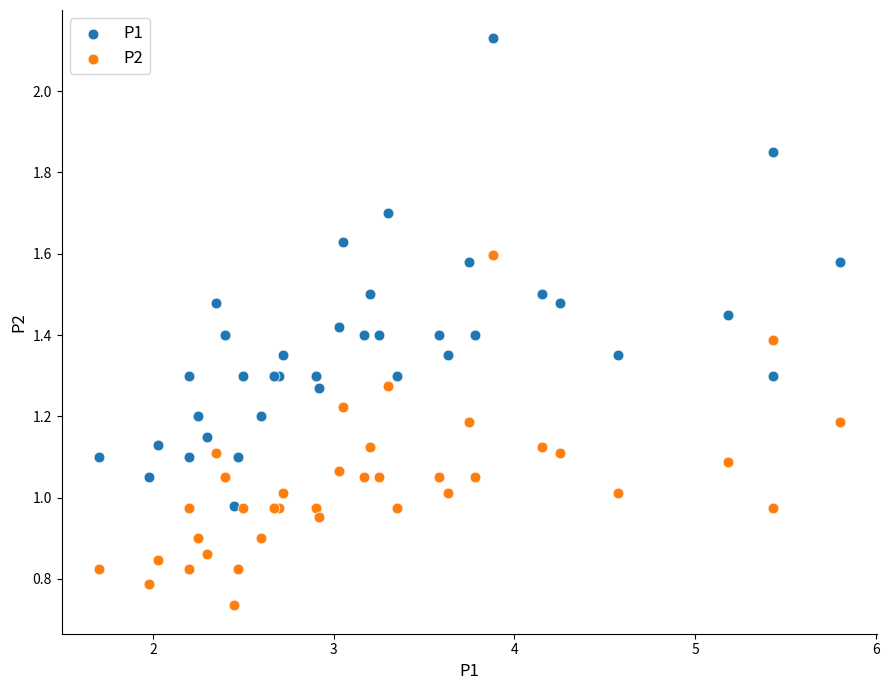

What is the X range (max minus min) for the scatter plot?

4.1